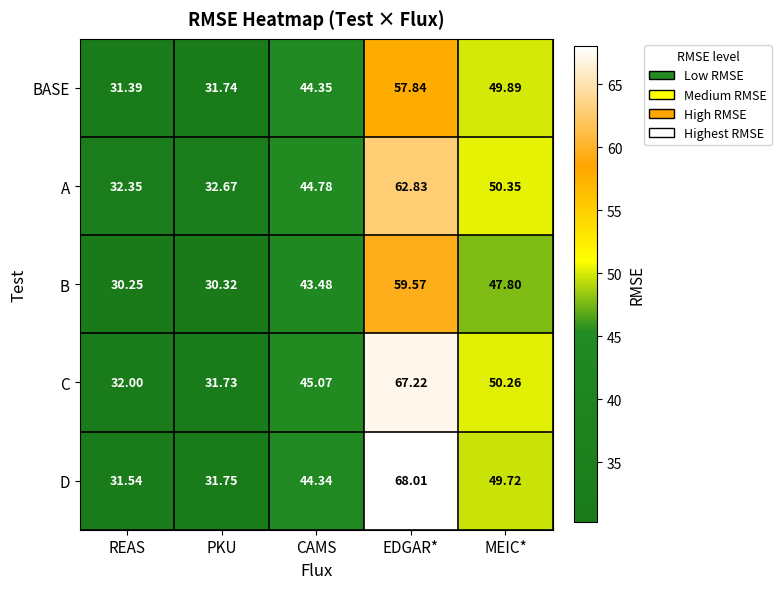

At which label does D reach its minimum?

REAS